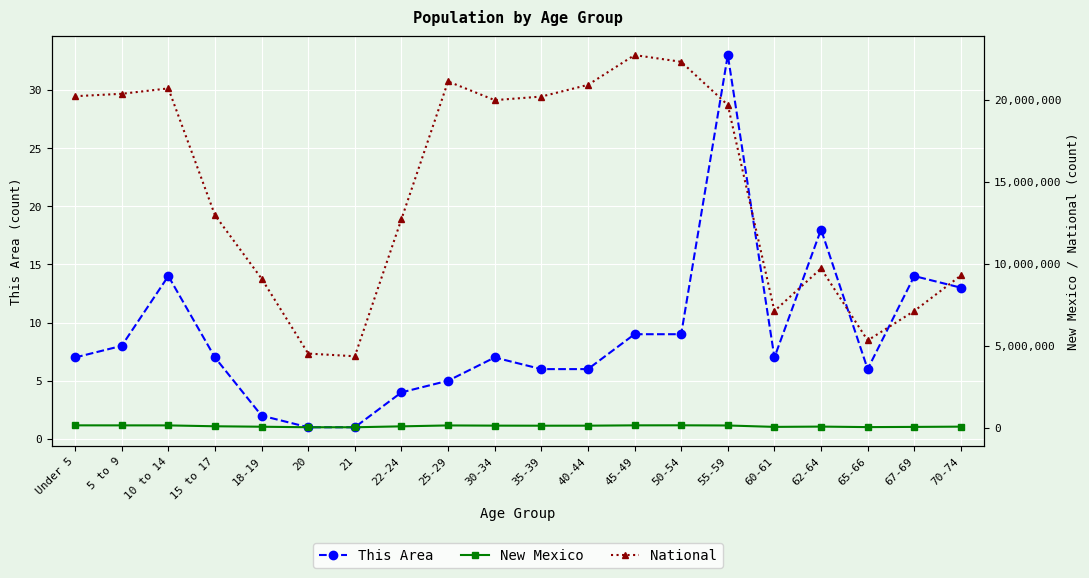

What is the highest value of the National series?

22708591